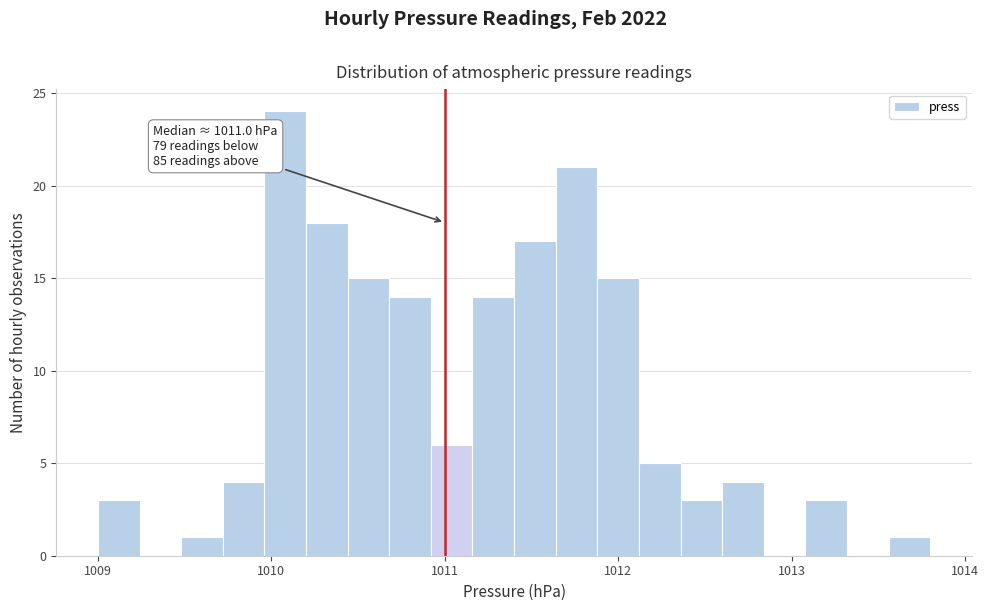

Read against the x-axis, roughly where is the centre of the tallest bar?

1010.1